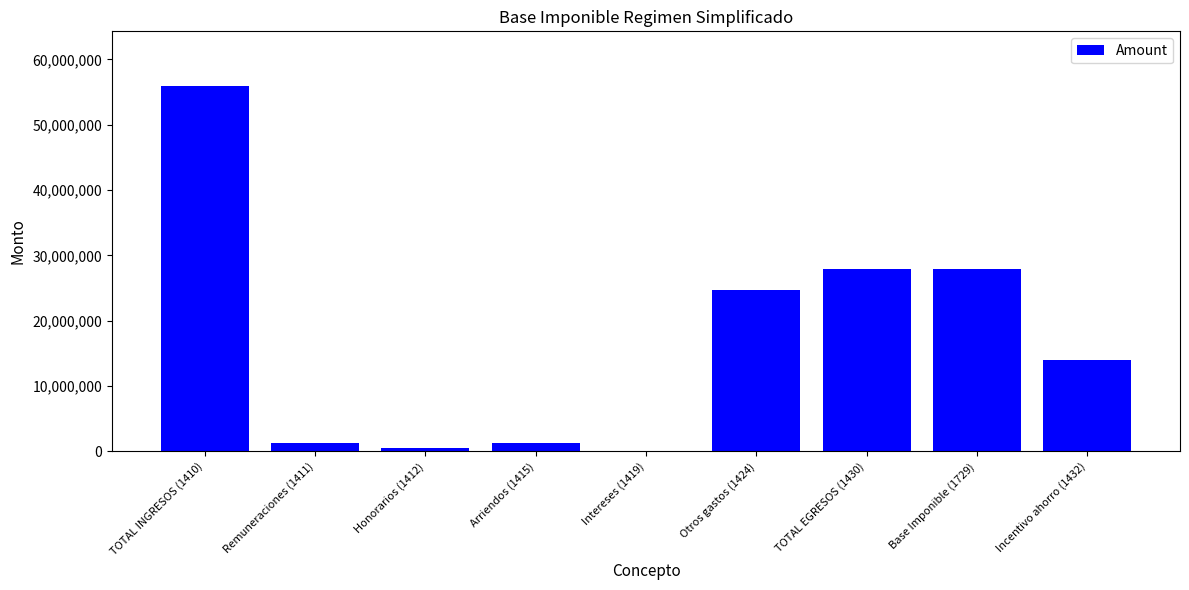

How many distinct data groups are displayed?

1